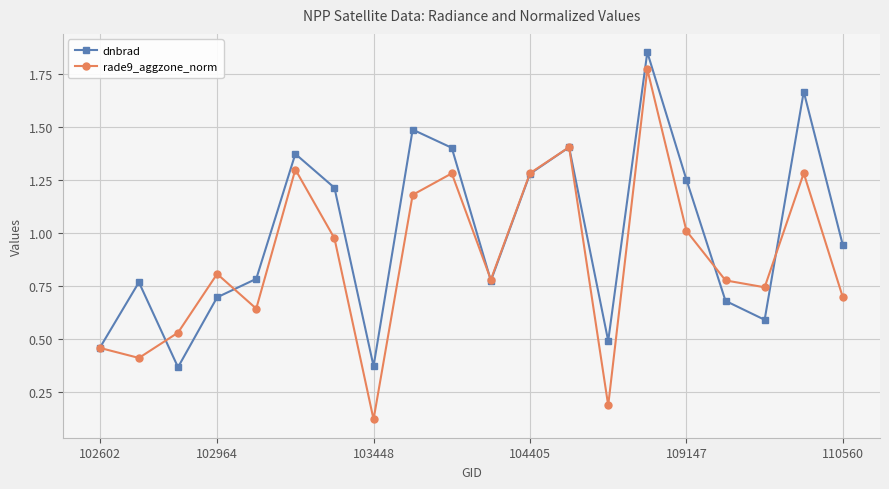

Which series has the largest total across all categories?

dnbrad